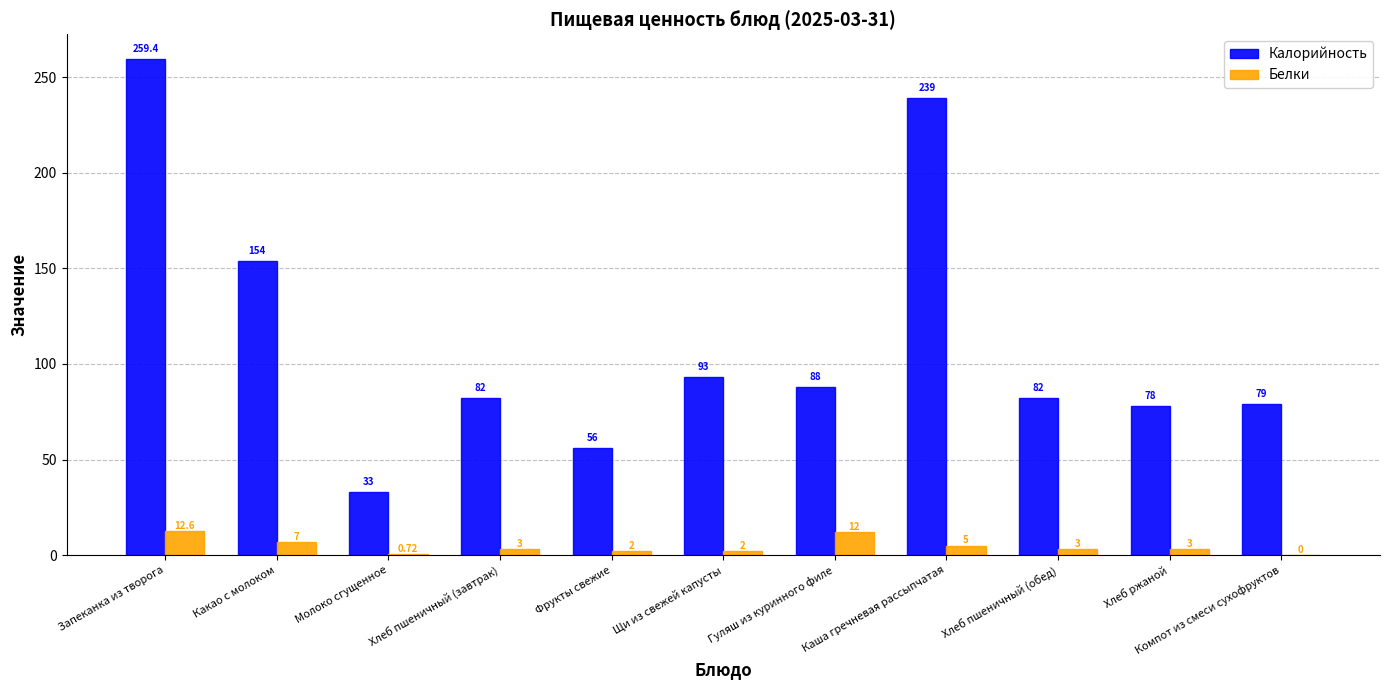

Is the value of Калорийность at Молоко сгущенное greater than the value of Белки at Хлеб пшеничный (обед)?

Yes